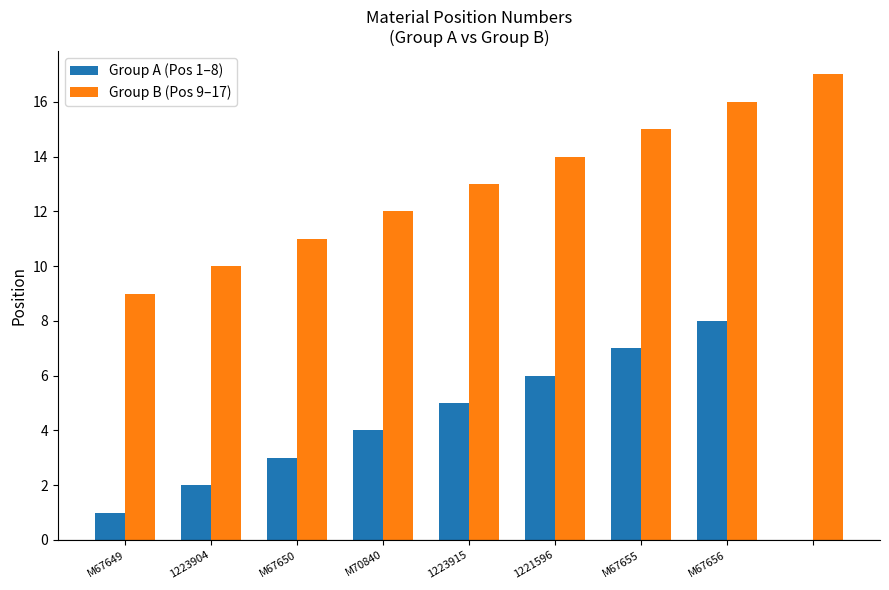

Are the bars grouped side by side (vs. stacked)?

Yes